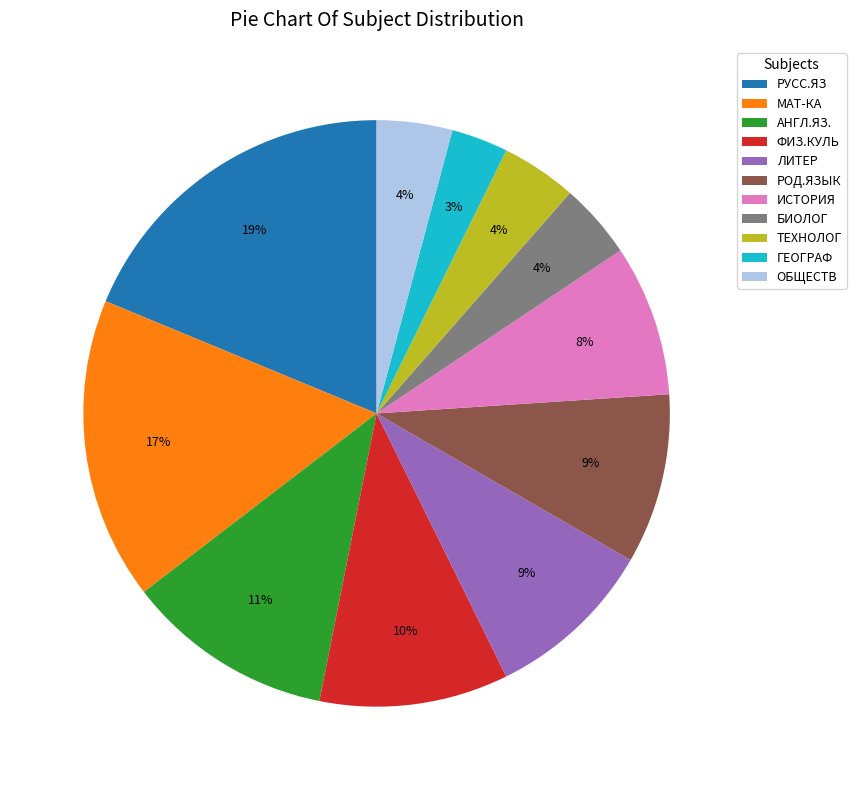

What is the smallest slice in the pie chart?

ГЕОГРАФ